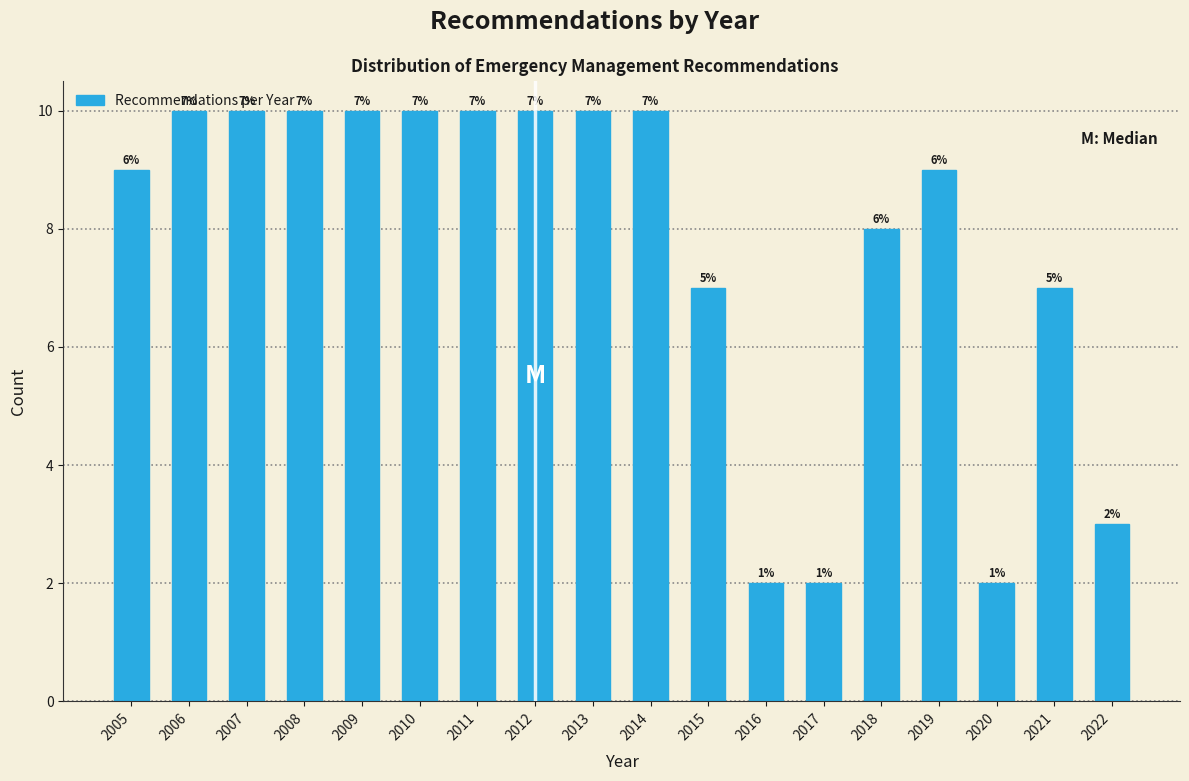

Approximately how many times larger is the value at 2013 compared to 2017?

5.0